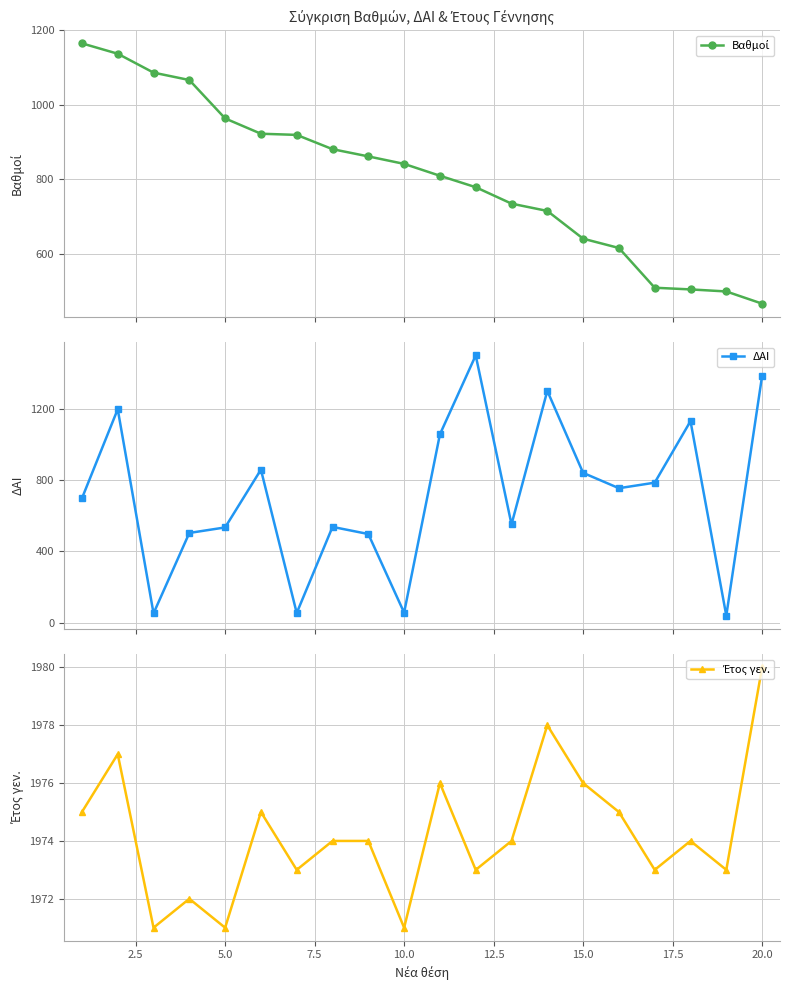

How many series are shown in this chart?

3